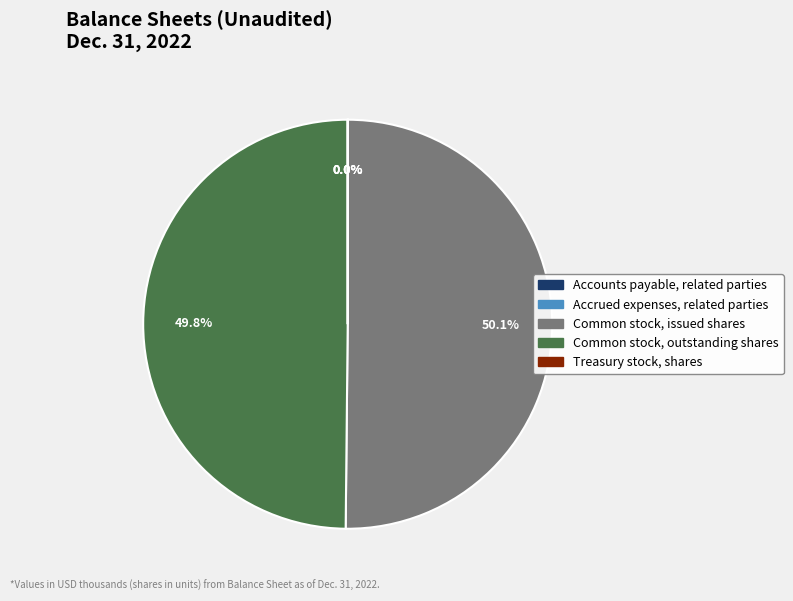

To the nearest percent, what is the difference between the largest and smallest slice percentages?

50%